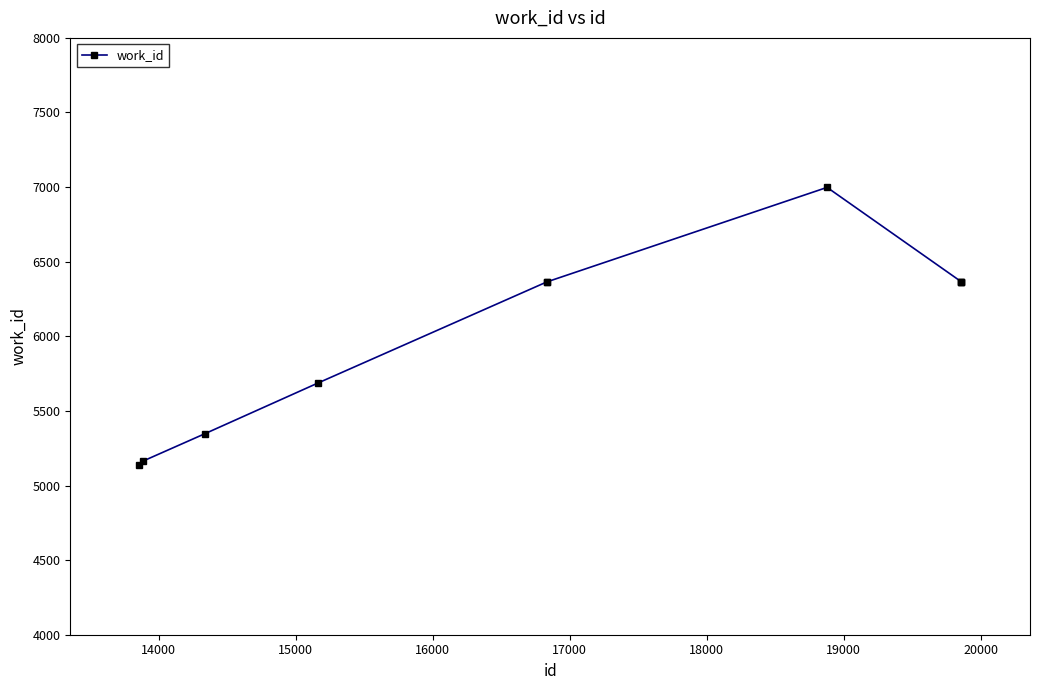

What is the minimum value shown in the chart?

5138